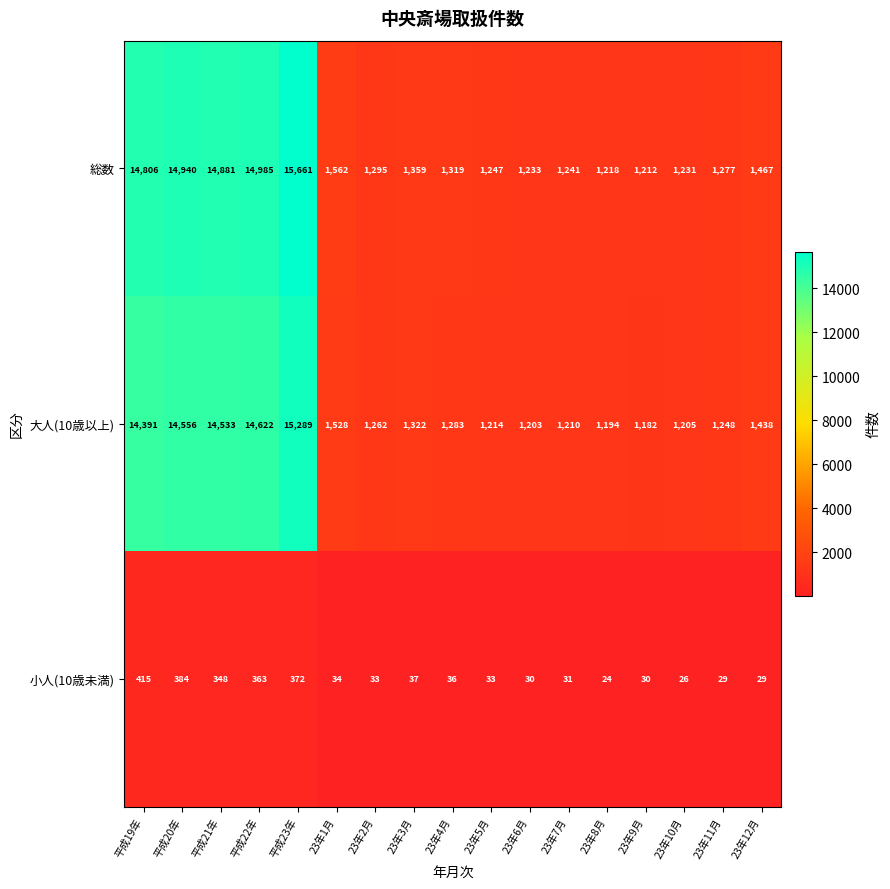

What is the difference between the maximum and second lowest values in the 小人(10歳未満) series?

389